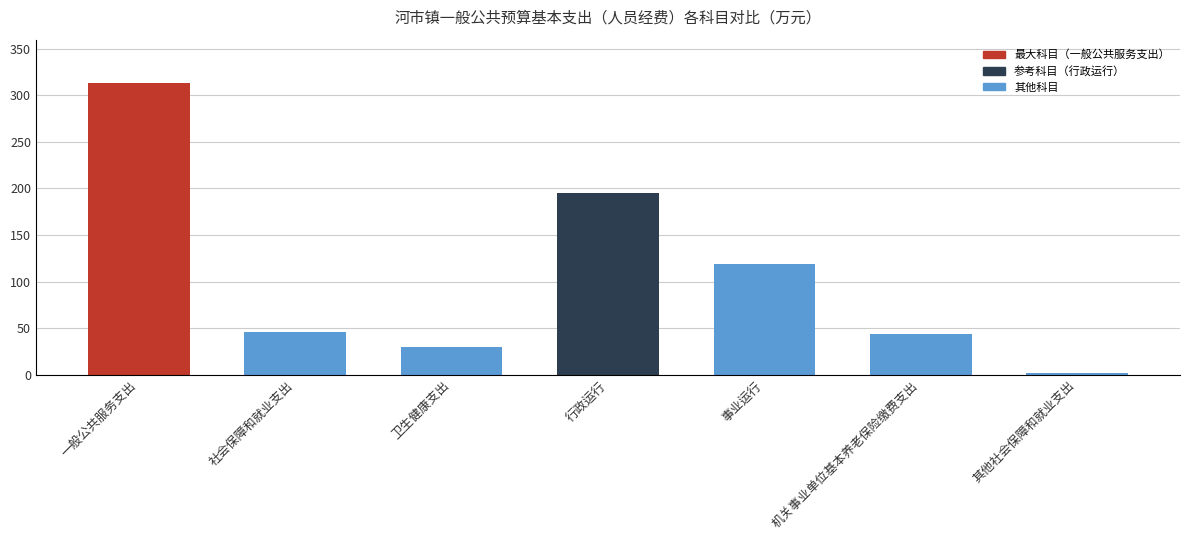

How many bars are there in total?

7